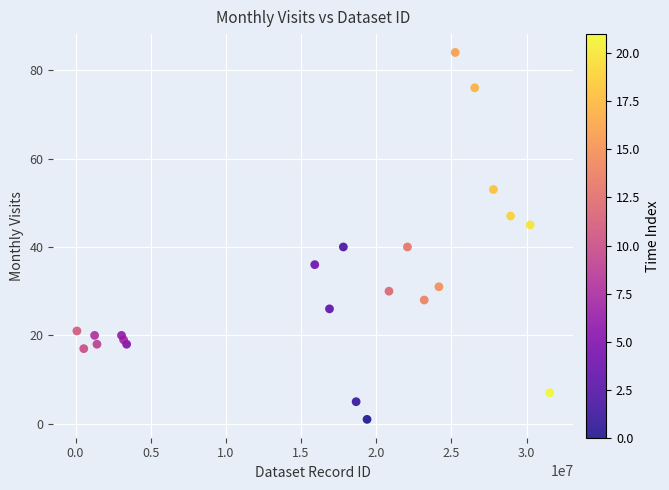

What is the range of X values (max minus min)?

31445360